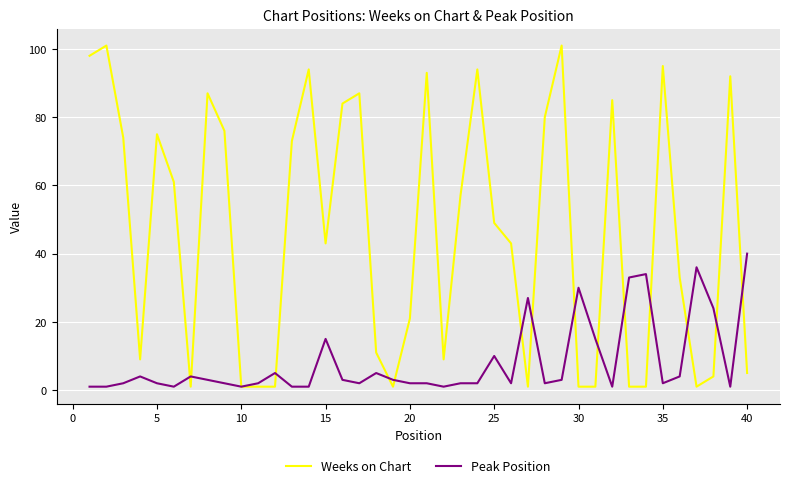

What is the difference between the second highest and minimum values in the Weeks on Chart series?

100